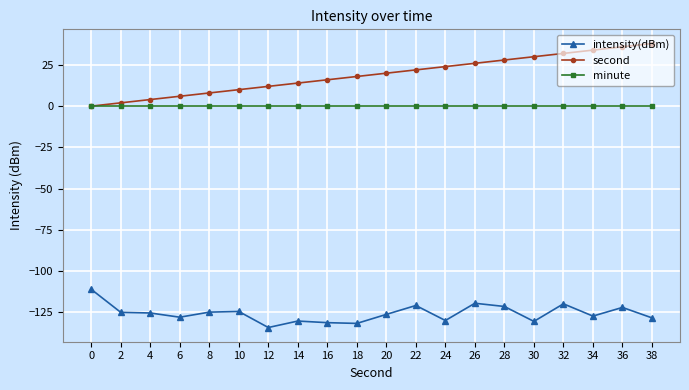

Is the value of intensity(dBm) at 8 greater than the value of second at 14?

No